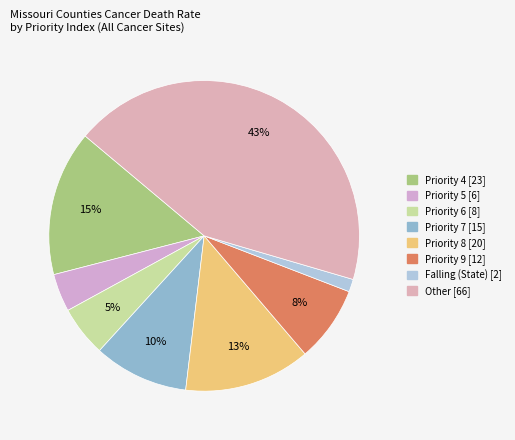

How many segments does this pie chart have?

8